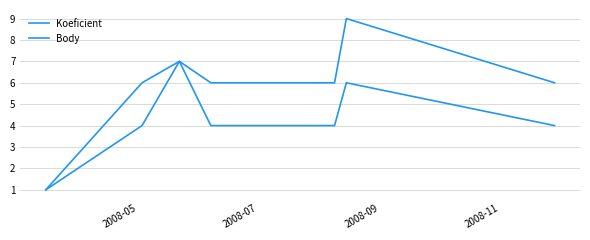

How many lines are shown in the chart?

2